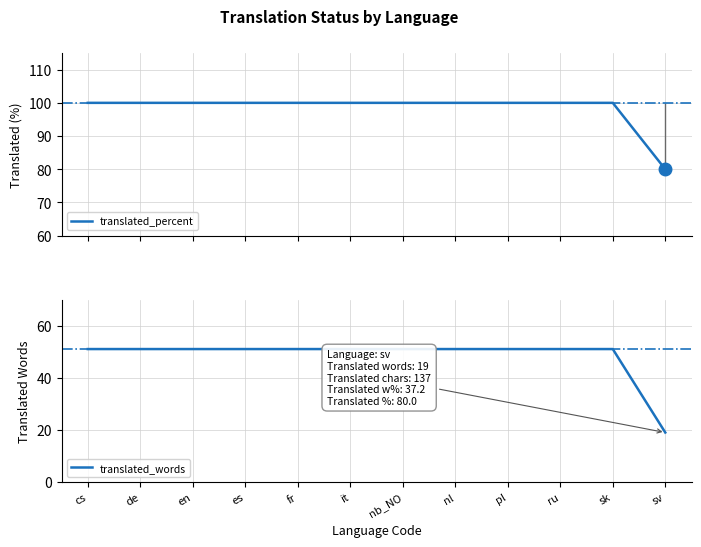

True or false: translated_words and translated_percent intersect in this chart.

False